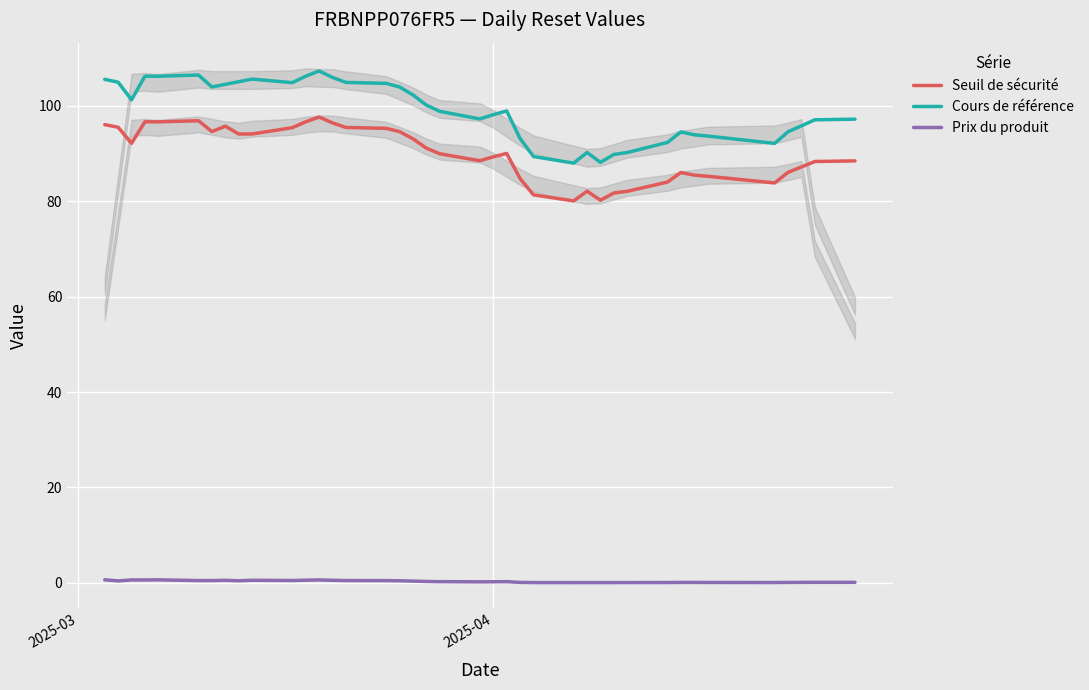

What is the minimum value for Seuil de sécurité?

80.1